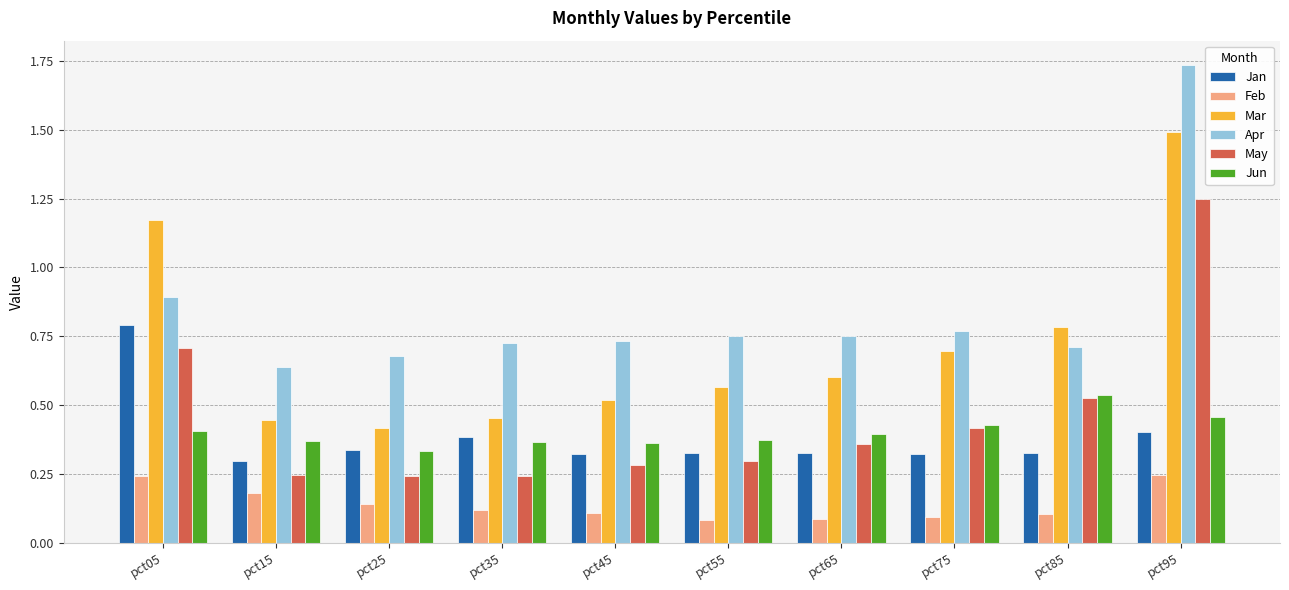

Rank the series at pct05 from lowest to highest value.

Feb, Jun, May, Jan, Apr, Mar